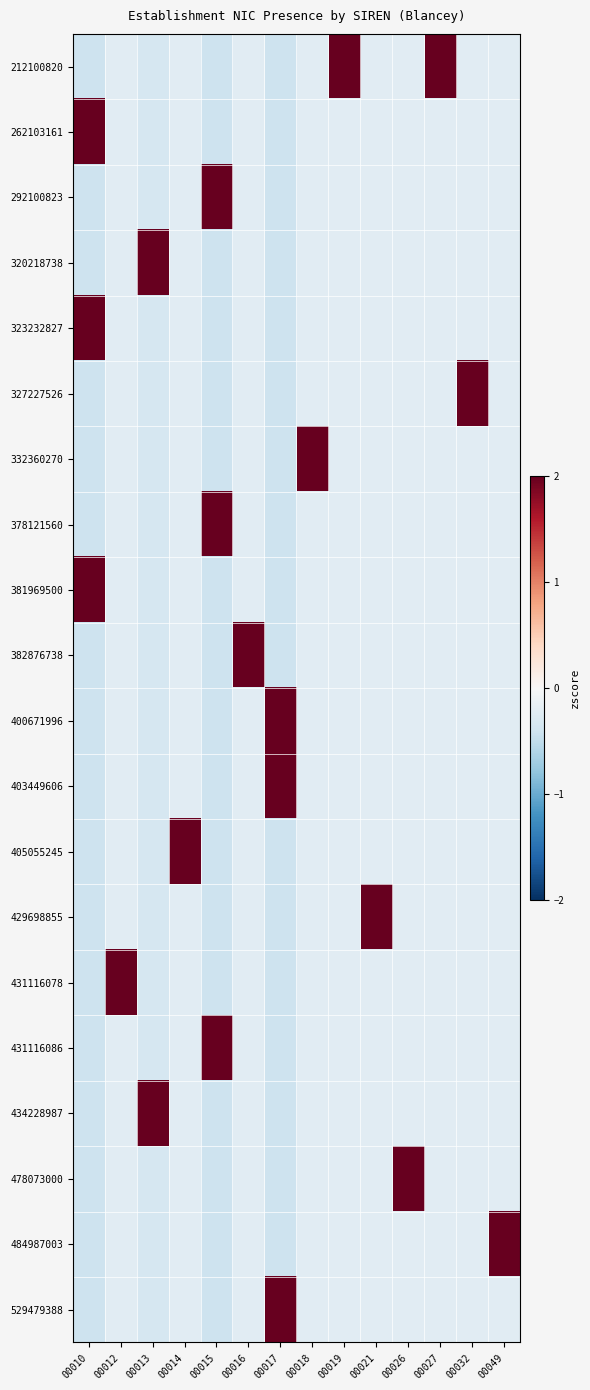

Which series has the largest range (max minus min)?

212100820